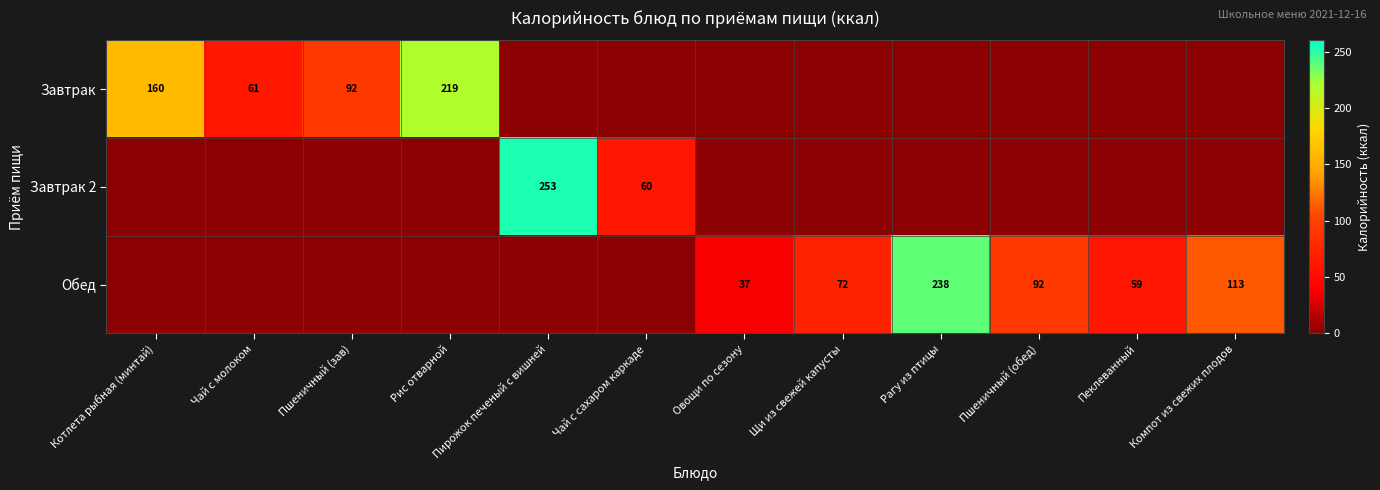

True or false: Завтрак has a value of 275 at Котлета рыбная (минтай).

False